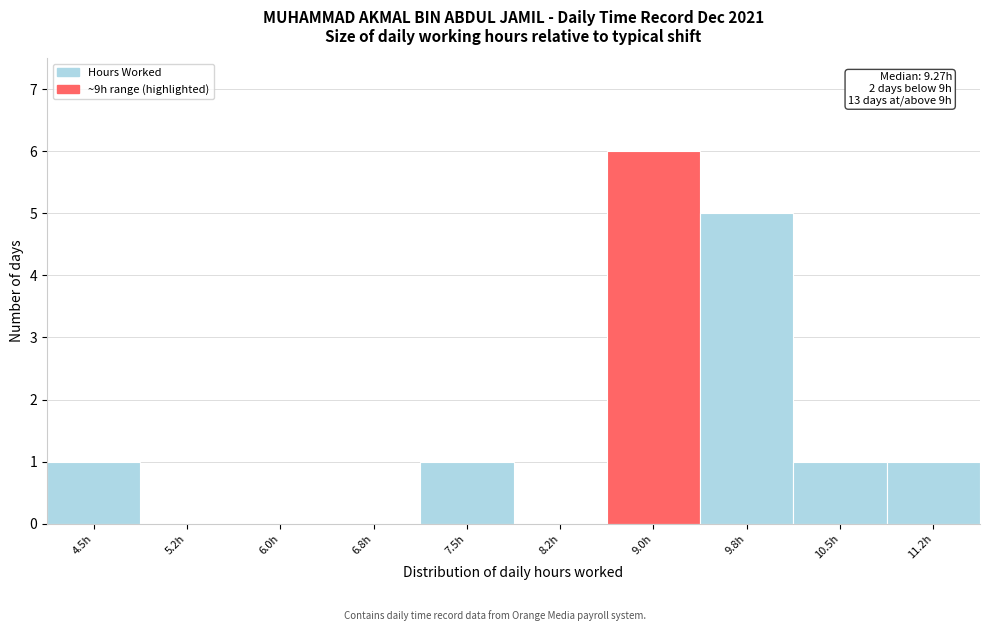

Reading left to right, extract all data points from this chart.

4.5h=1	5.2h=0	6.0h=0	6.8h=0	7.5h=1	8.2h=0	9.0h=6	9.8h=5	10.5h=1	11.2h=1